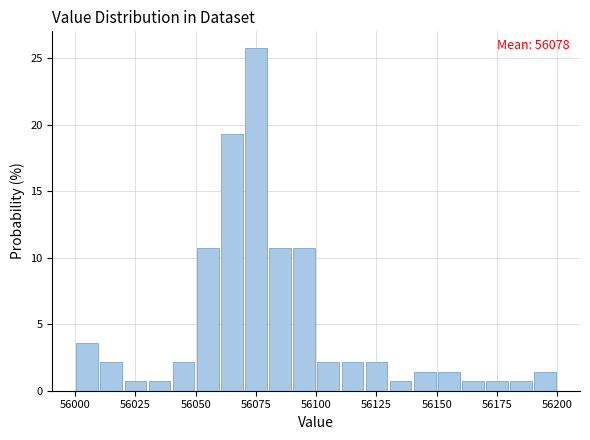

Read against the x-axis, roughly where is the centre of the tallest bar?

56075